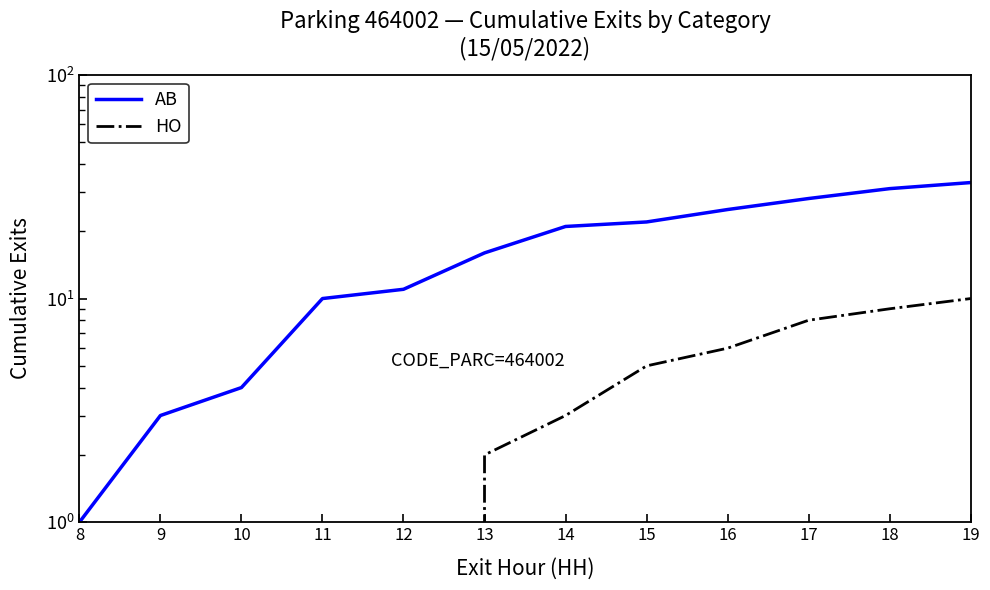

At which label does HO first exceed 3?

15